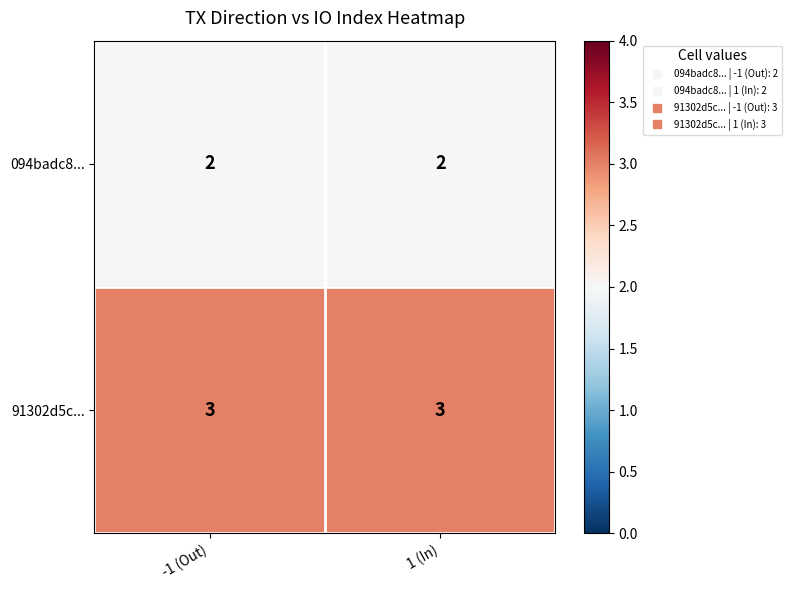

Which series has the largest total across all categories?

91302d5c...